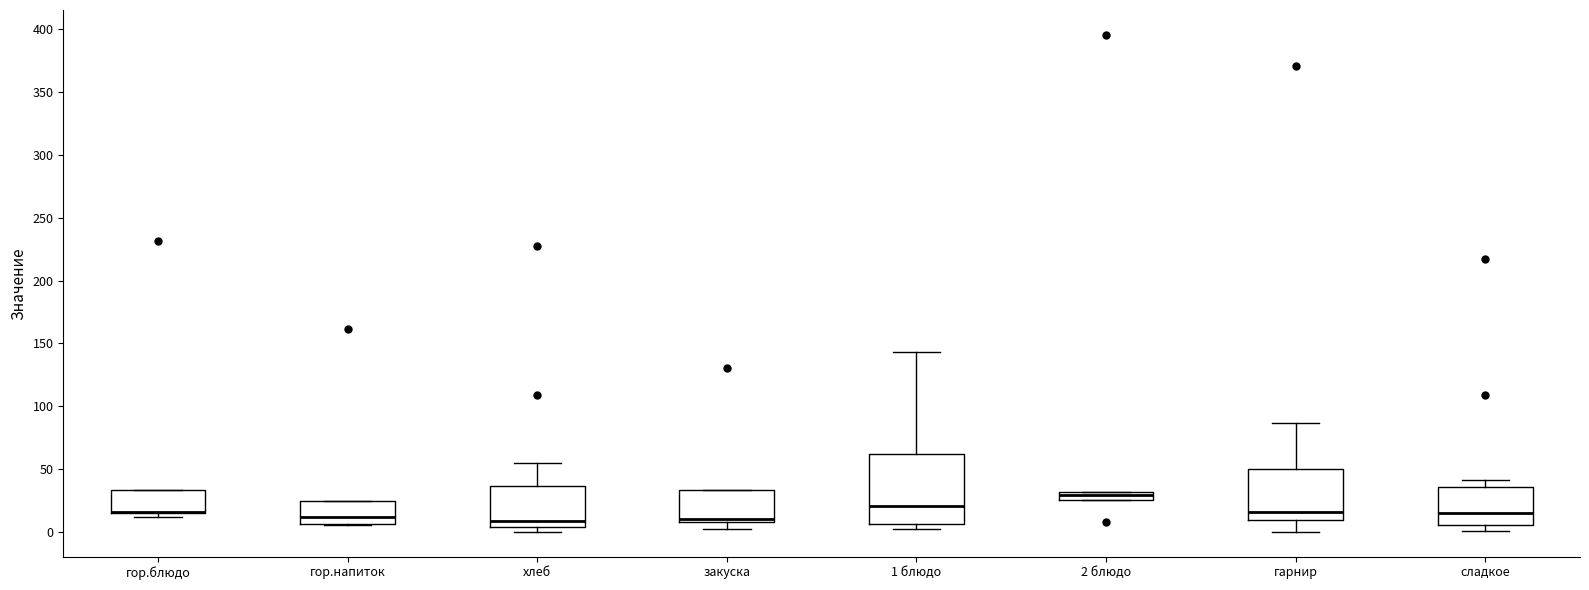

Which box is the tallest, from its lower edge to its upper edge?

1 блюдо